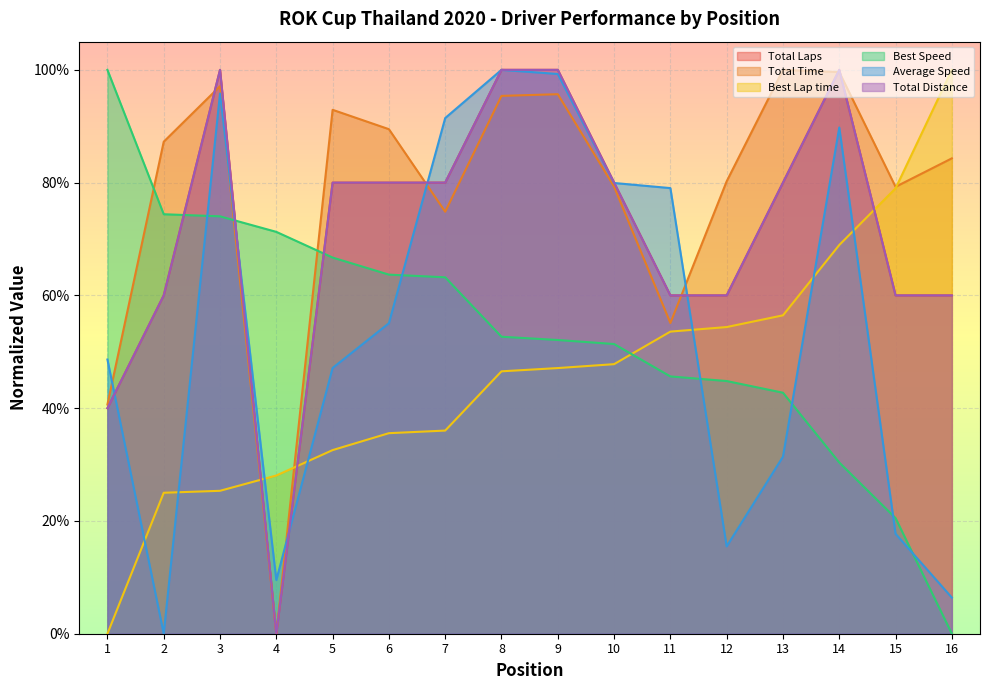

The Total Time series shows 0.8 at 12. True or false?

True